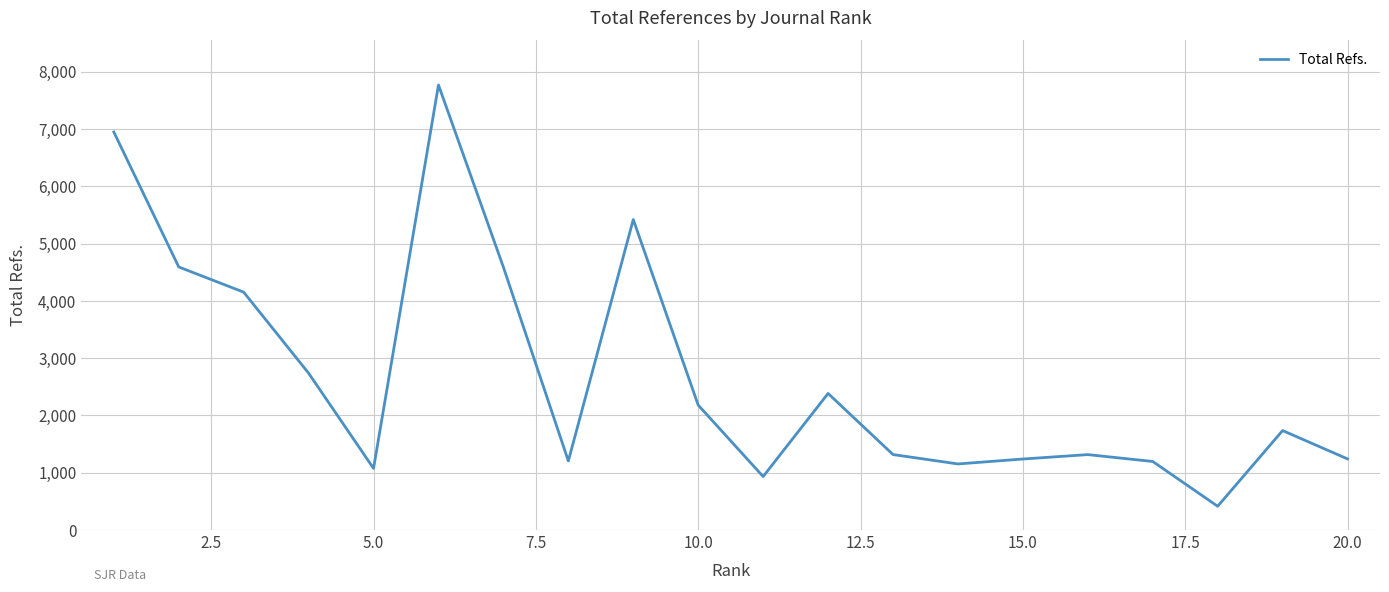

True or false: the data has more than 2 interior local peaks.

True